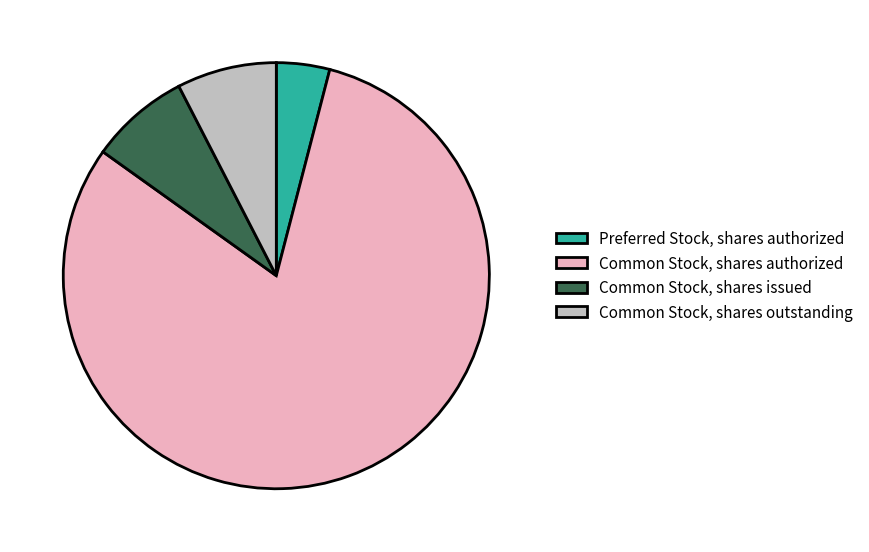

What is the largest slice in the pie chart?

Common Stock, shares authorized